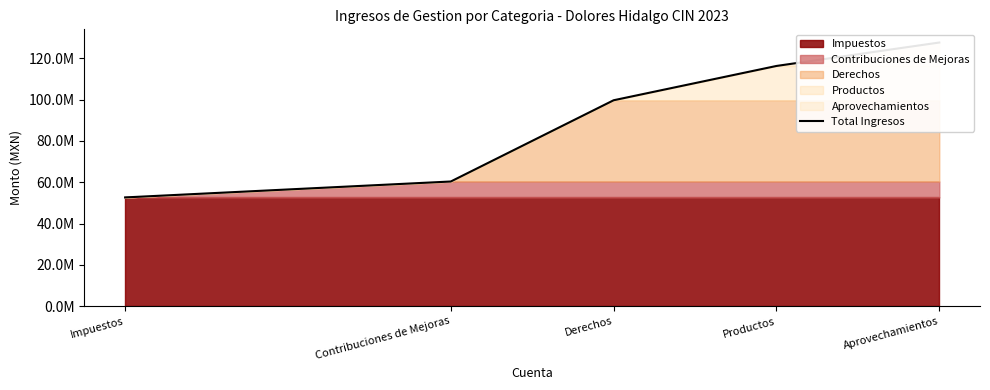

Does the chart have visible grid lines?

No